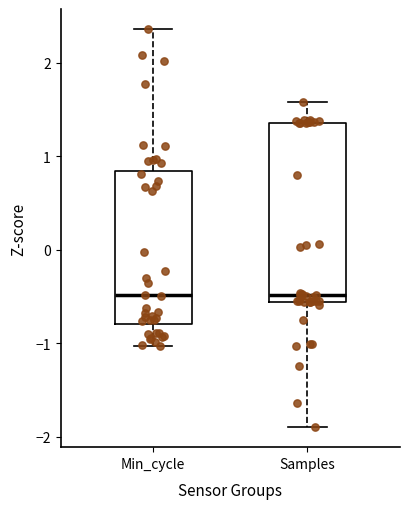

Comparing the boxes themselves (not the whiskers), which one is the tallest?

Samples